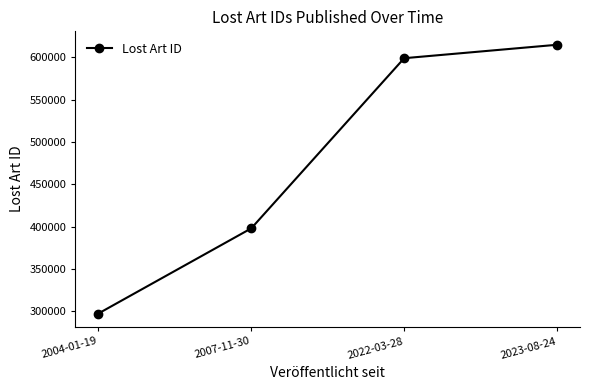

At which label is the value closest to 456137?

2007-11-30